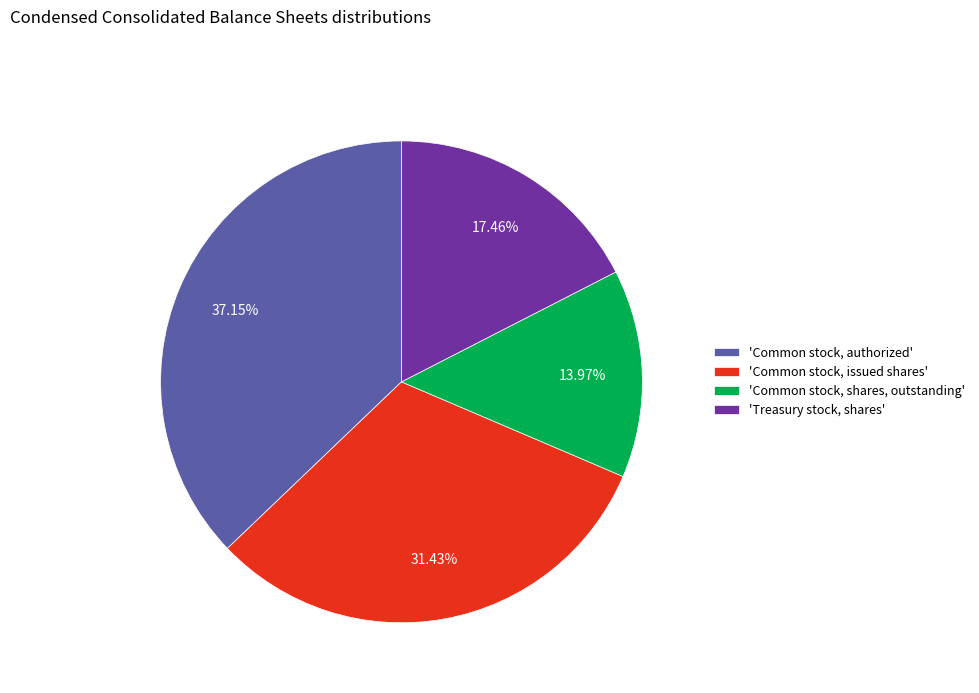

Rank the categories by value from highest to lowest.

'Common stock, authorized', 'Common stock, issued shares', 'Treasury stock, shares', 'Common stock, shares, outstanding'